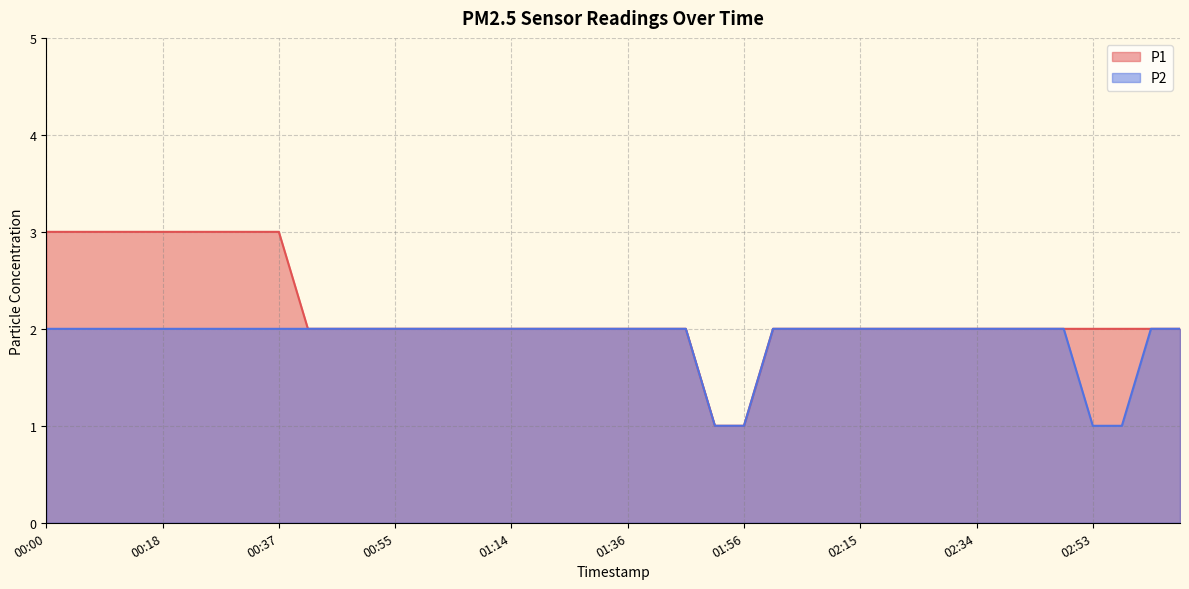

The value of P1 at 01:36 is 3. True or false?

False